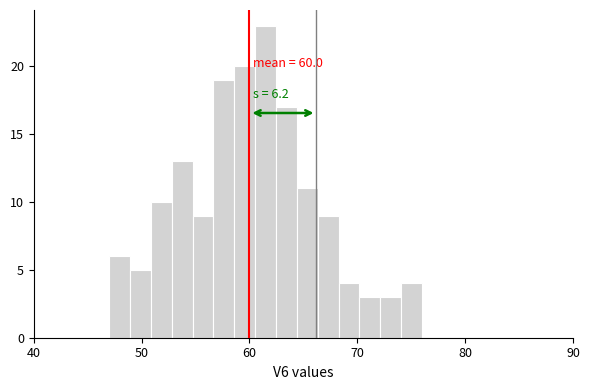

Around what value on the x-axis is the tallest bar? Give the approximate position of its centre, as read against the axis.

61